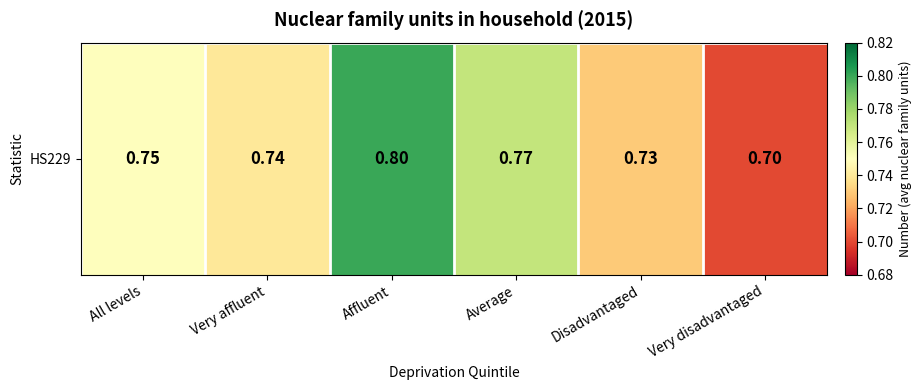

At which category does the chart reach its minimum across all series?

Very disadvantaged